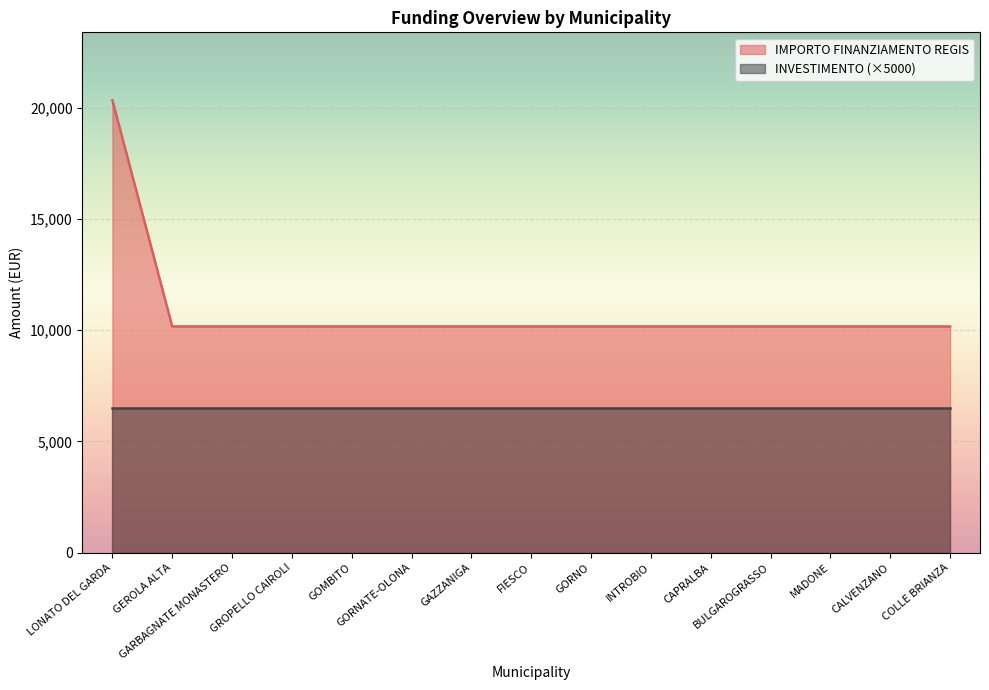

At which category does the chart reach its peak across all series?

LONATO DEL GARDA